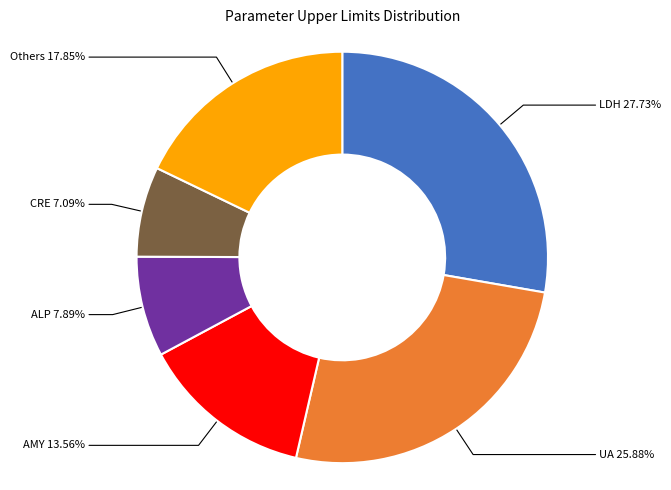

Is there any slice that represents more than half of the pie?

No